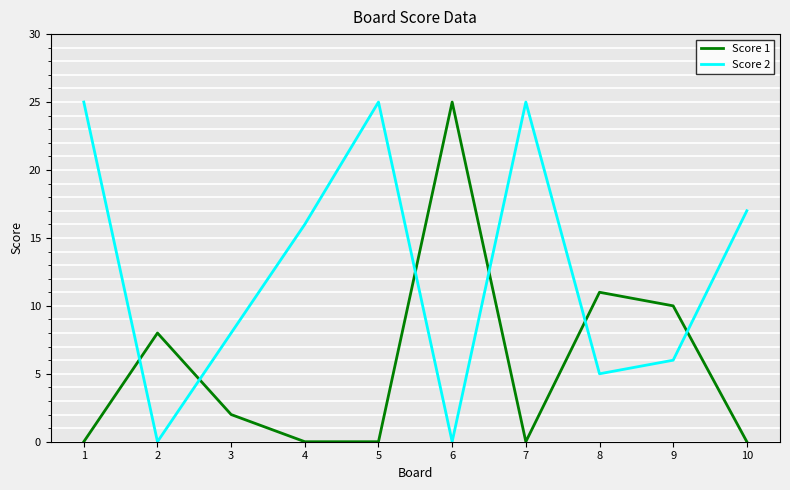

What is the highest value of the Score 1 series?

25